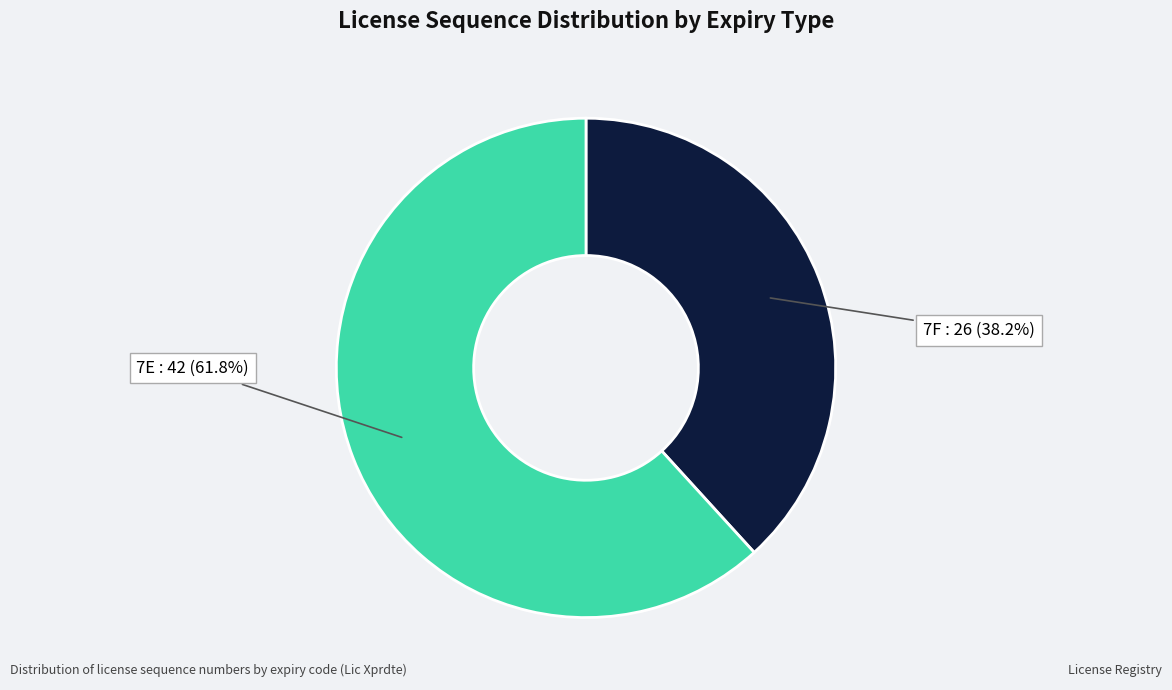

Is there a majority slice in this chart?

Yes